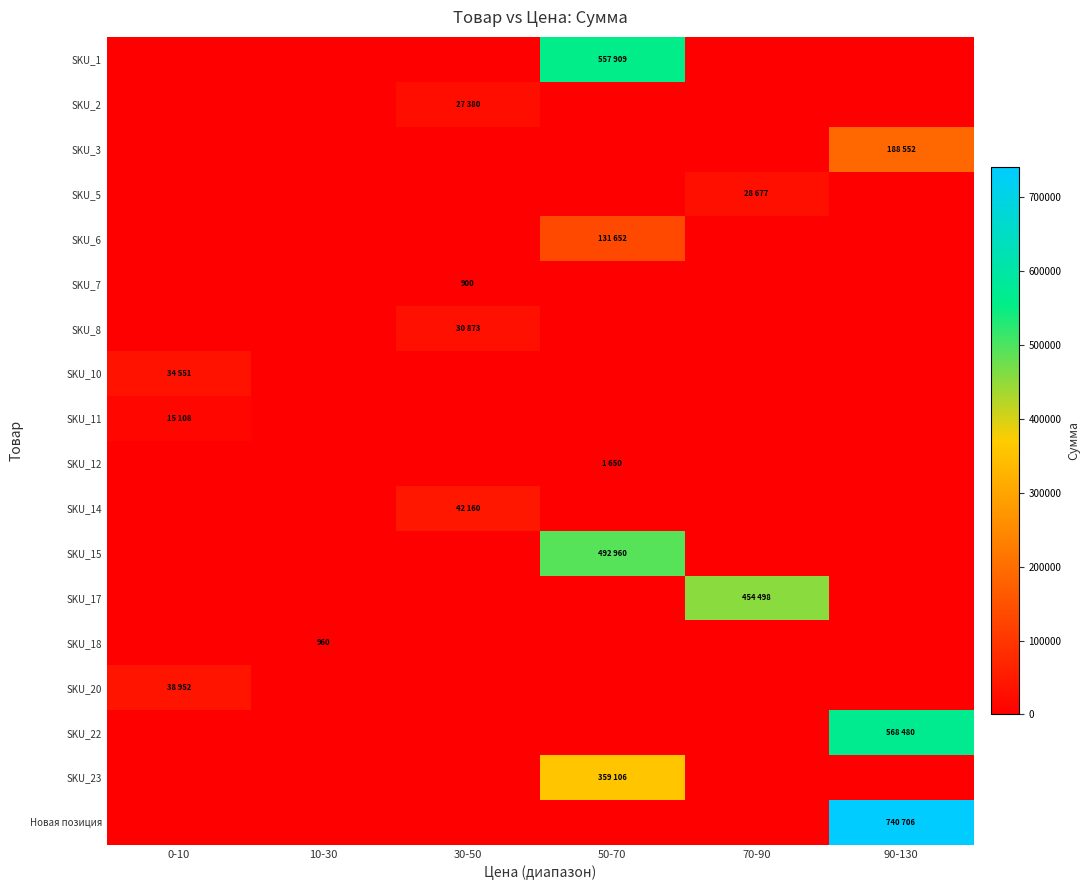

Rank the series at 0-10 from lowest to highest value.

SKU_1, SKU_2, SKU_3, SKU_5, SKU_6, SKU_7, SKU_8, SKU_12, SKU_14, SKU_15, SKU_17, SKU_18, SKU_22, SKU_23, Новая позиция, SKU_11, SKU_10, SKU_20